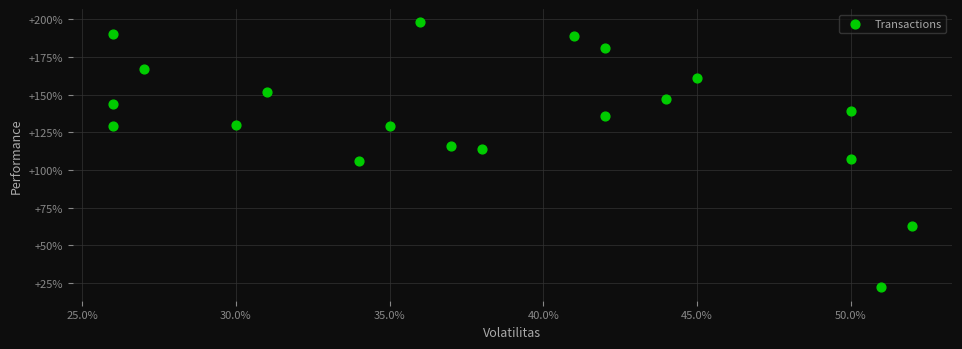

What is the range of X values (max minus min)?

26